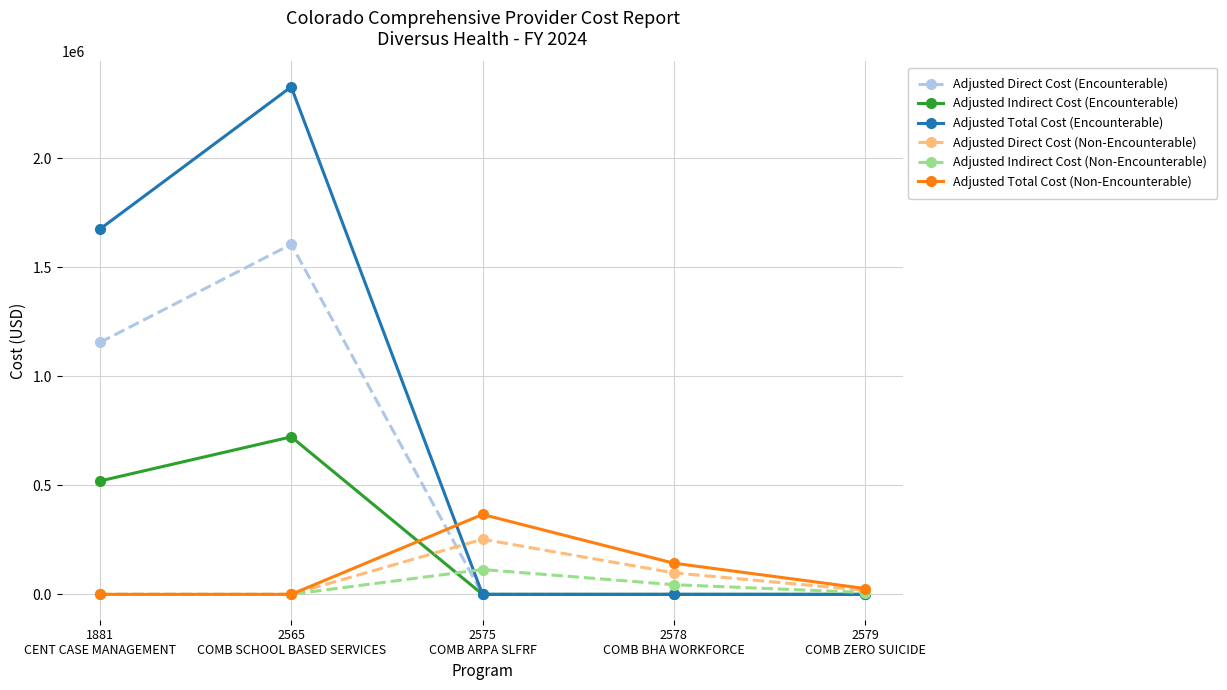

The Adjusted Total Cost (Encounterable) series shows 971022.1 at 1881
CENT CASE MANAGEMENT. True or false?

False